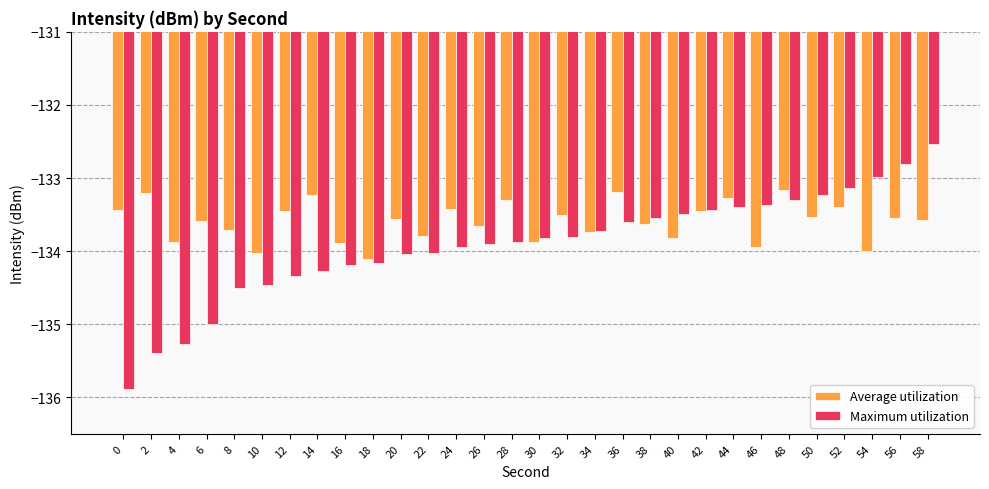

Between 26 and 56, which series saw the biggest shift?

Maximum utilization